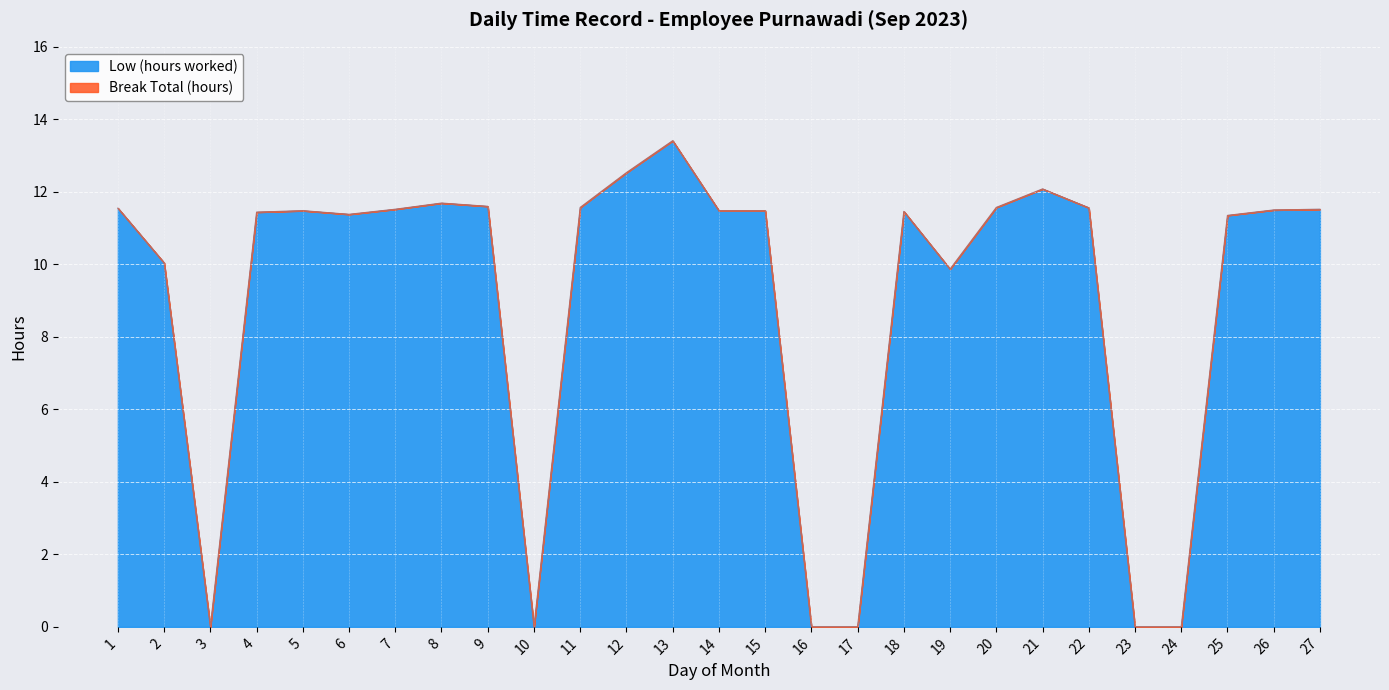

Is it true that the value at 25 is 15.8?

False